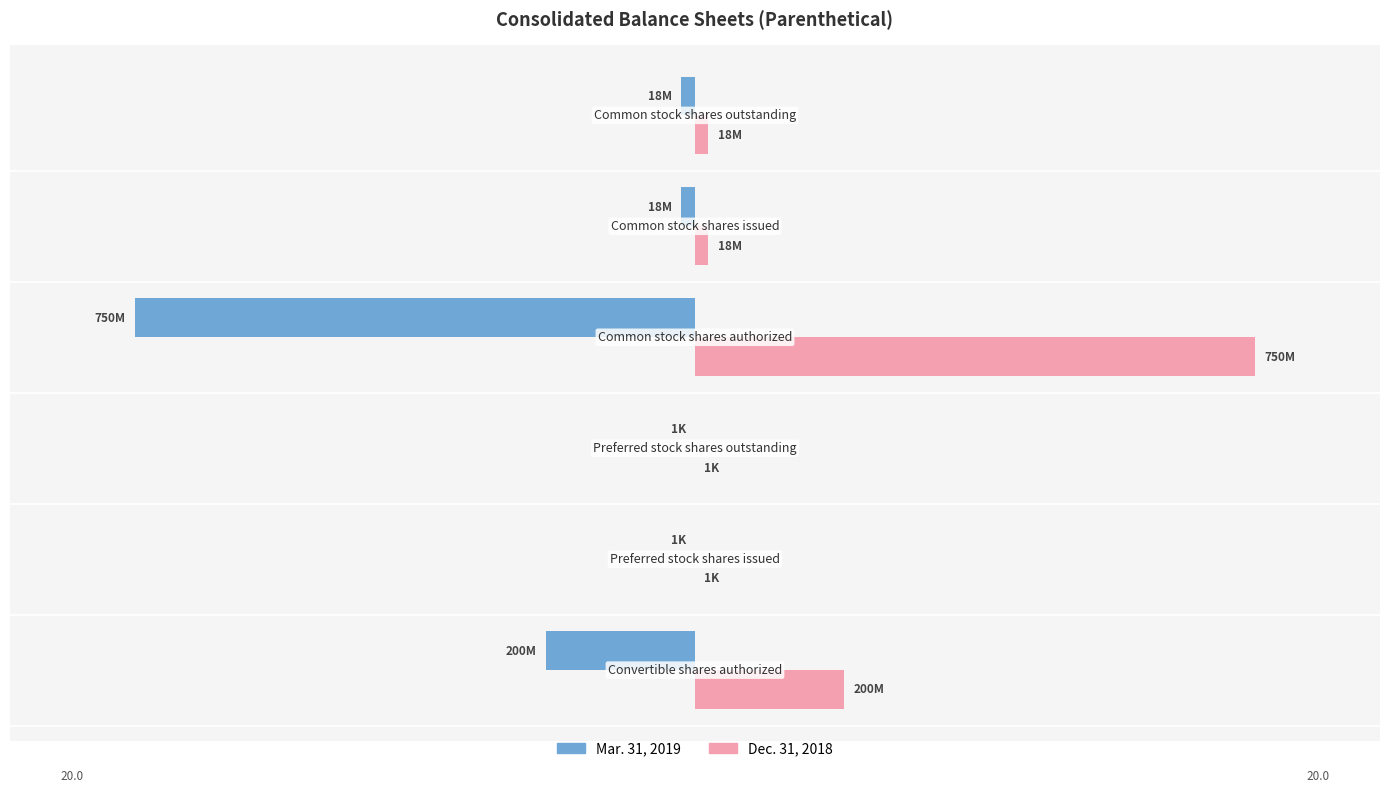

What are all the series names shown in the legend?

Mar. 31, 2019, Dec. 31, 2018